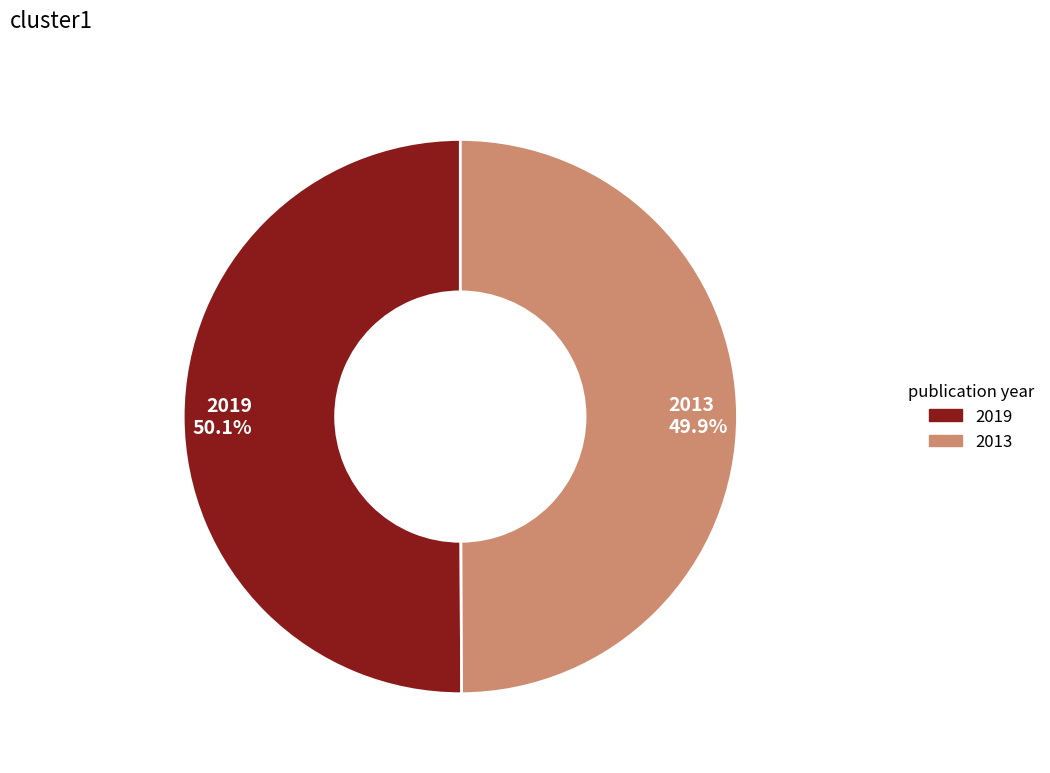

What is the ratio of the value at 2013 49.9% to the value at 2019 50.1%?

1.0